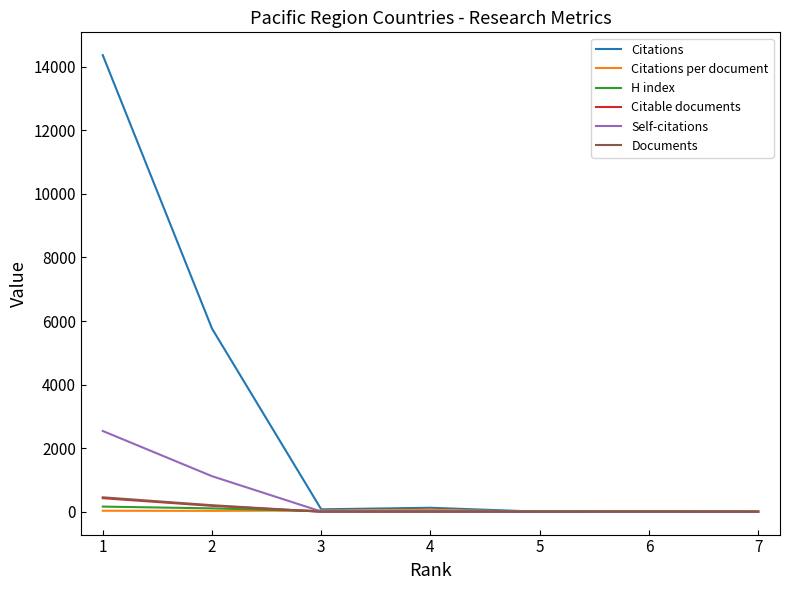

True or false: Self-citations has a value of 1469.7 at 7.

False